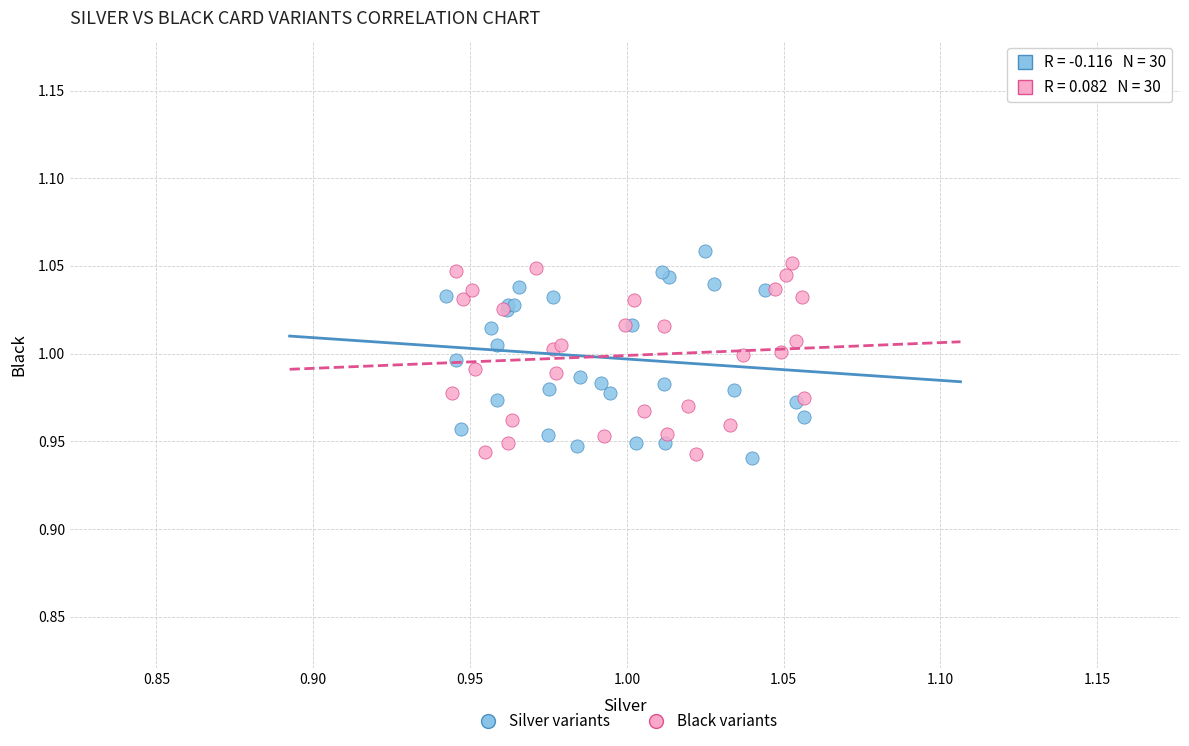

What are all the series names shown in the legend?

Silver variants, Black variants